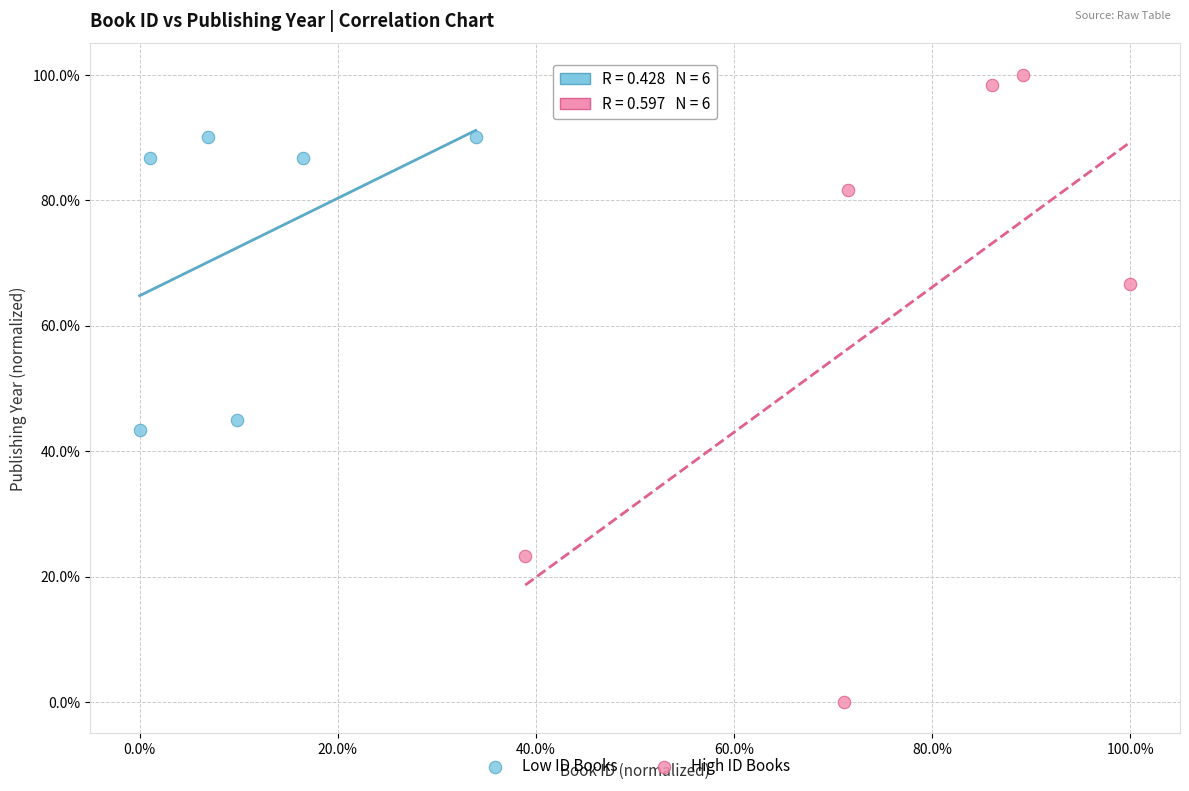

Which series reaches the maximum Y coordinate?

High ID Books